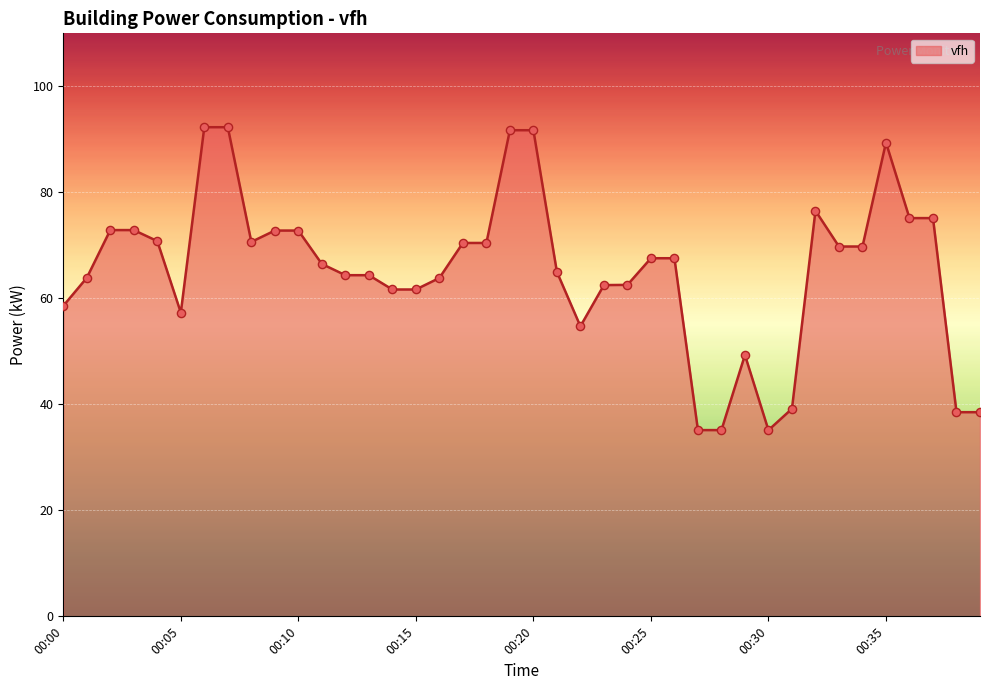

What is the difference between the maximum and minimum values?

57.2